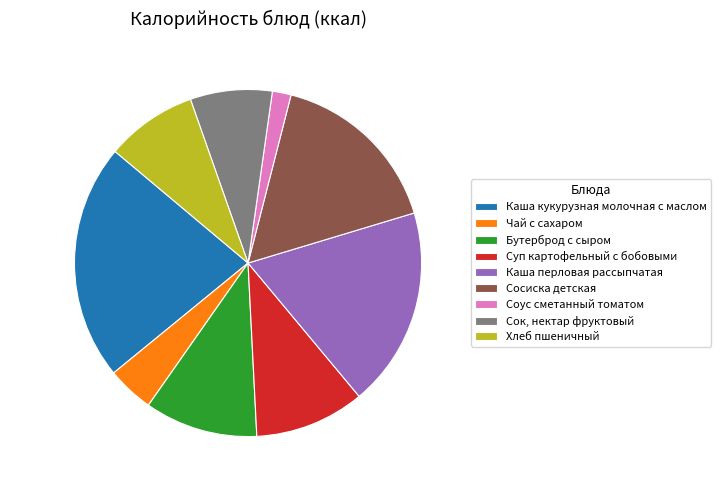

What percentage is the Каша кукурузная молочная с маслом slice, to the nearest percent?

22%